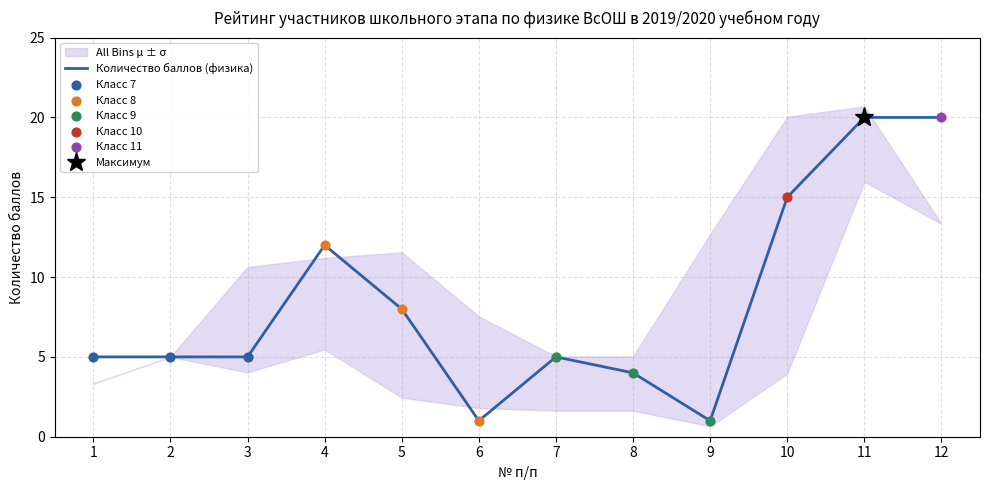

What is the ratio of the value at 1 to the value at 3?

1.0